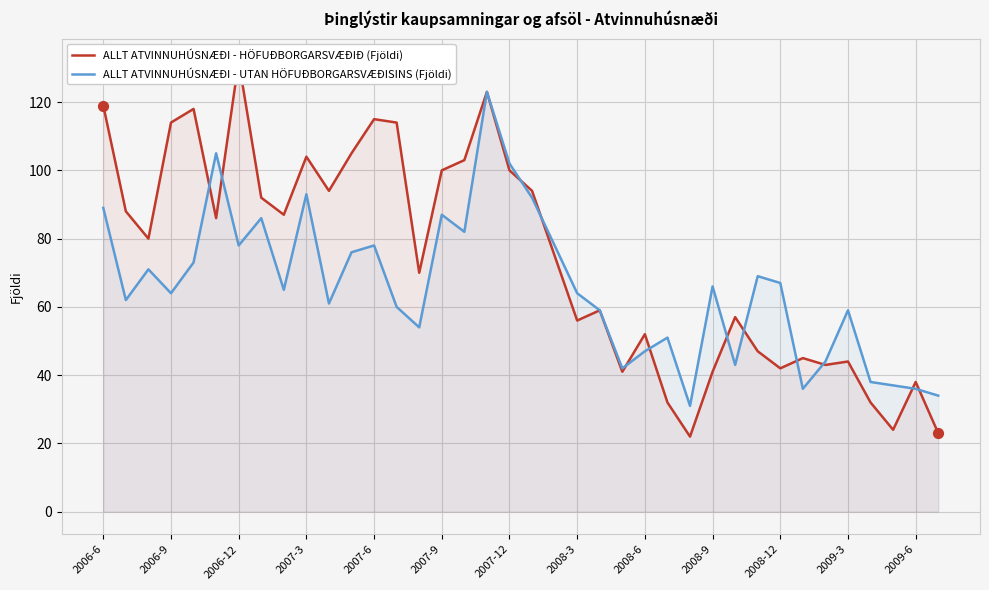

Which series has the widest spread of Y values?

ALLT ATVINNUHÚSNÆÐI - HÖFUÐBORGARSVÆÐIÐ (Fjöldi)